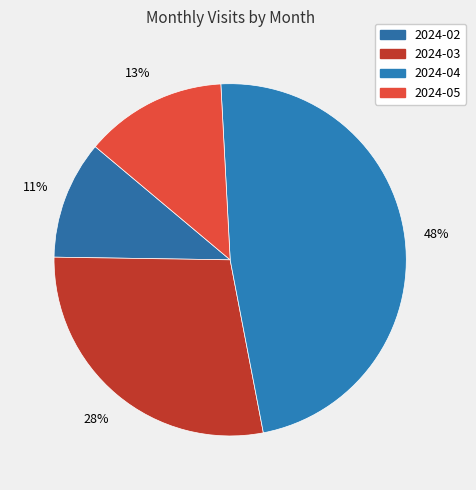

Combined, what portion of the pie is 2024-05 and 2024-04?

60.9%